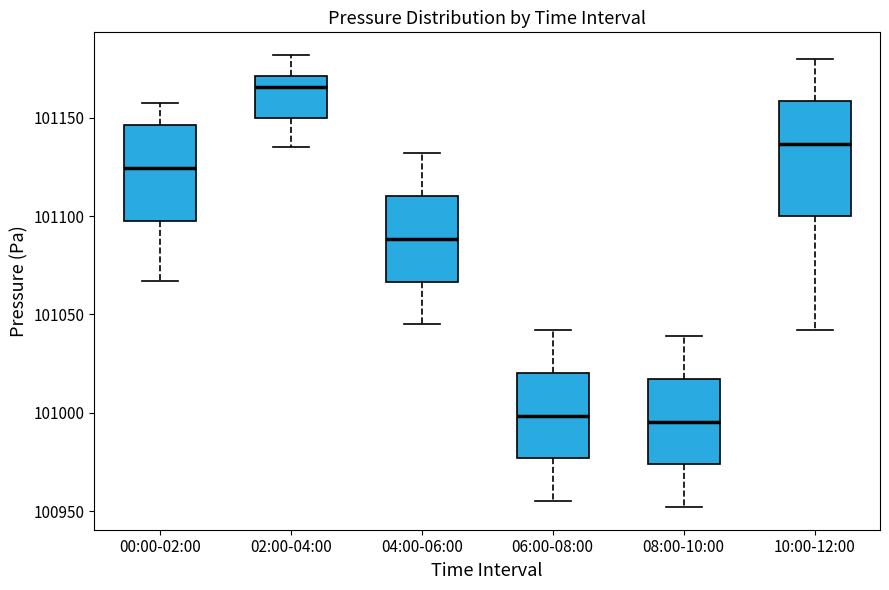

Which box is the tallest, from its lower edge to its upper edge?

10:00-12:00